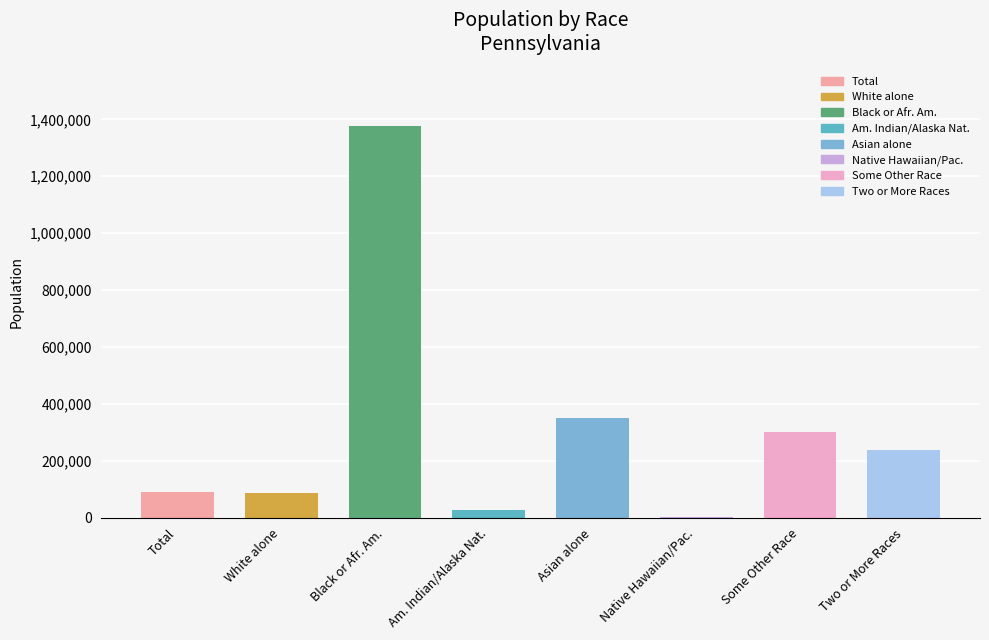

The chart shows a value of 91108 at Total. True or false?

True